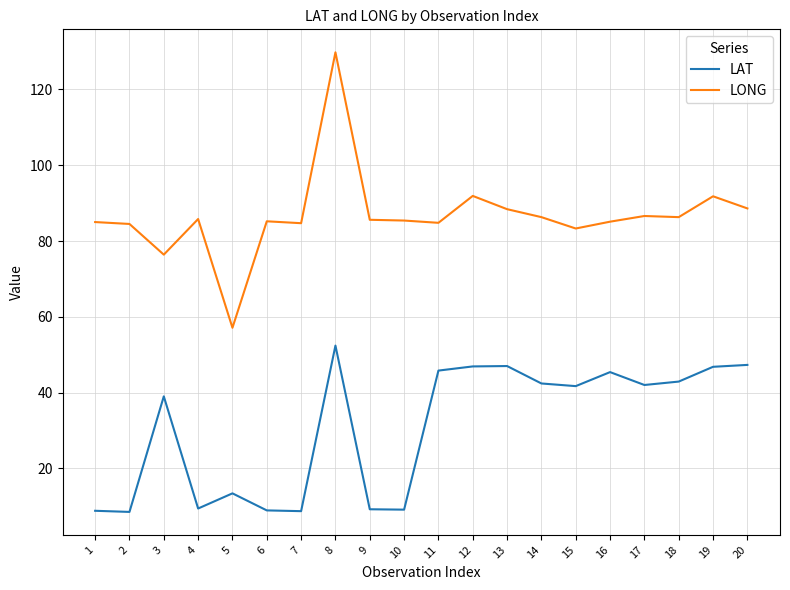

Rank the series by their average value, from highest to lowest.

LONG, LAT